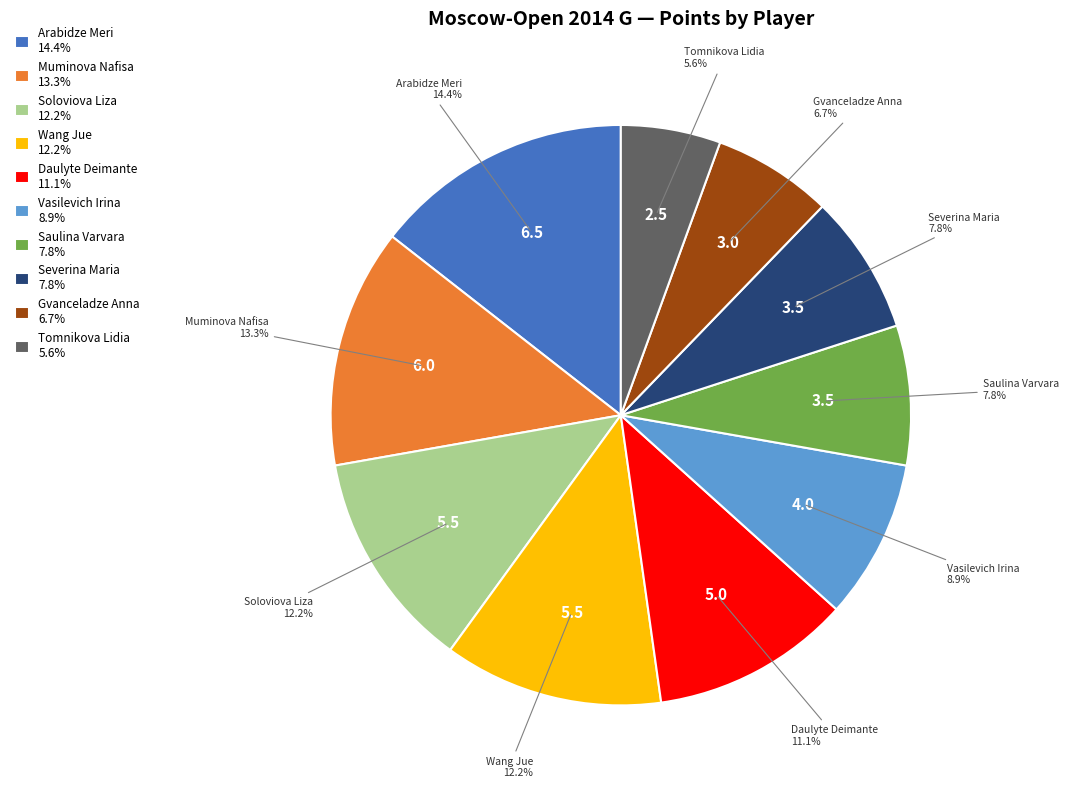

To the nearest percent, what is the average slice percentage?

10%